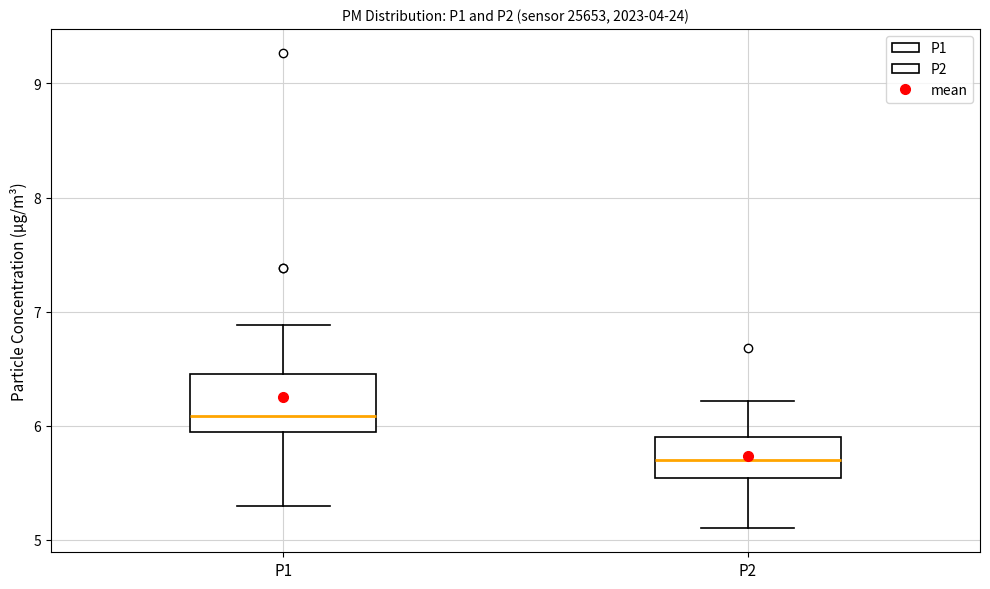

Which box's median line is the highest?

P1